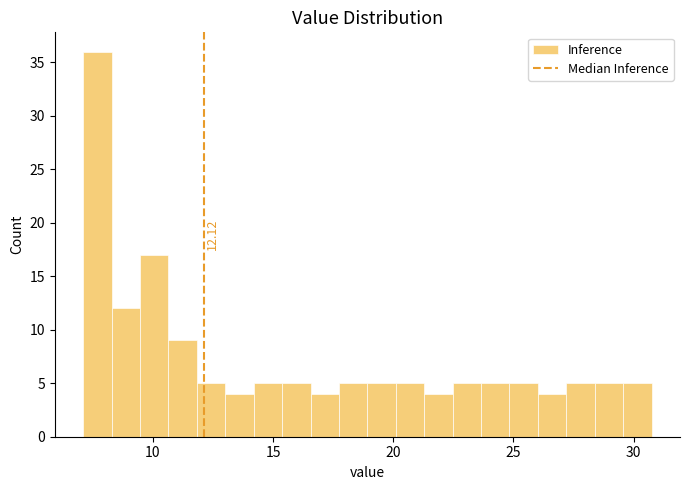

Around what value on the x-axis is the tallest bar? Give the approximate position of its centre, as read against the axis.

7.5